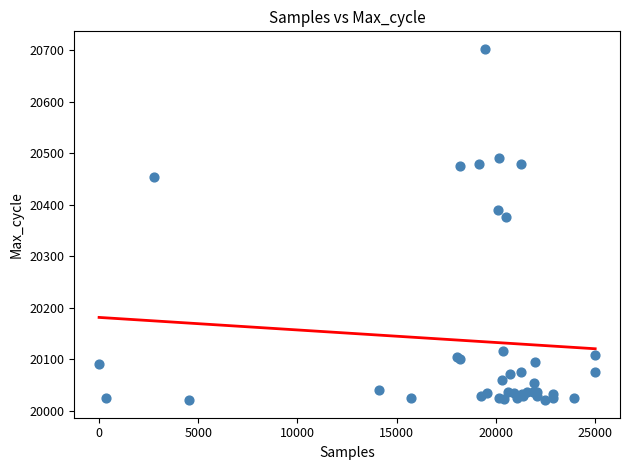

What Y value in the scatter plot is closest to 20361?

20376